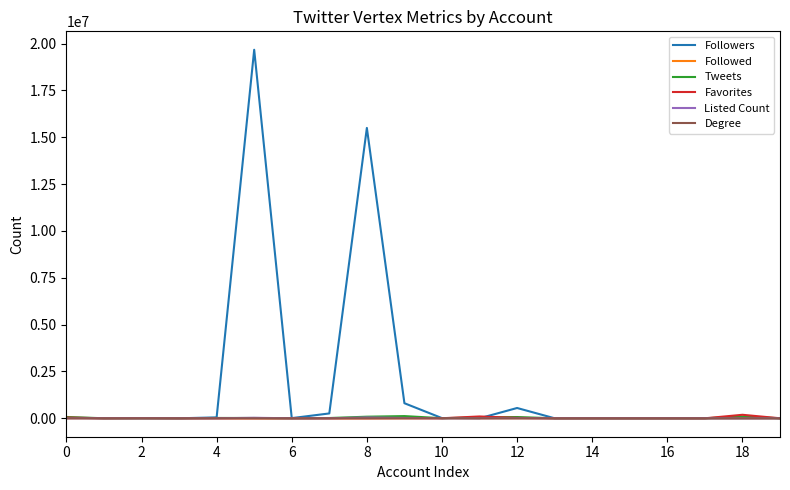

What is the greatest value displayed?

19672888